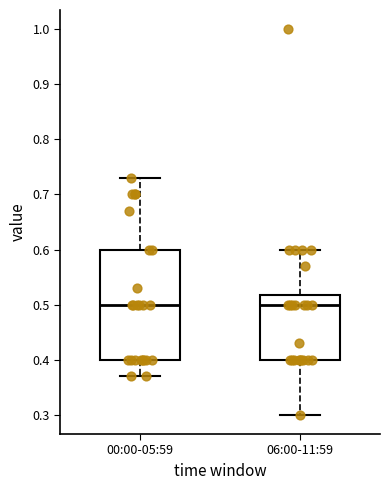

Where is the lower edge of the box for 00:00-05:59 on the y-axis? The values are not printed on the chart, so give them approximately, as read against the axis.

0.40